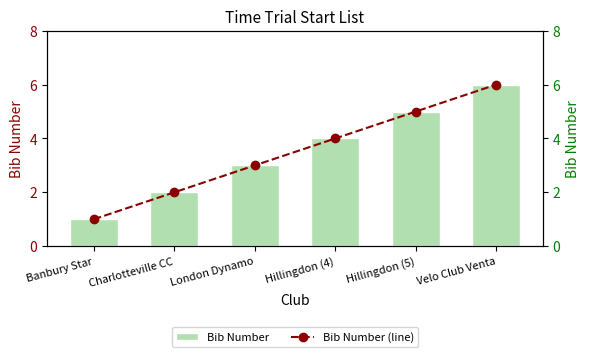

What is the highest value of the Bib Number (line) series?

6